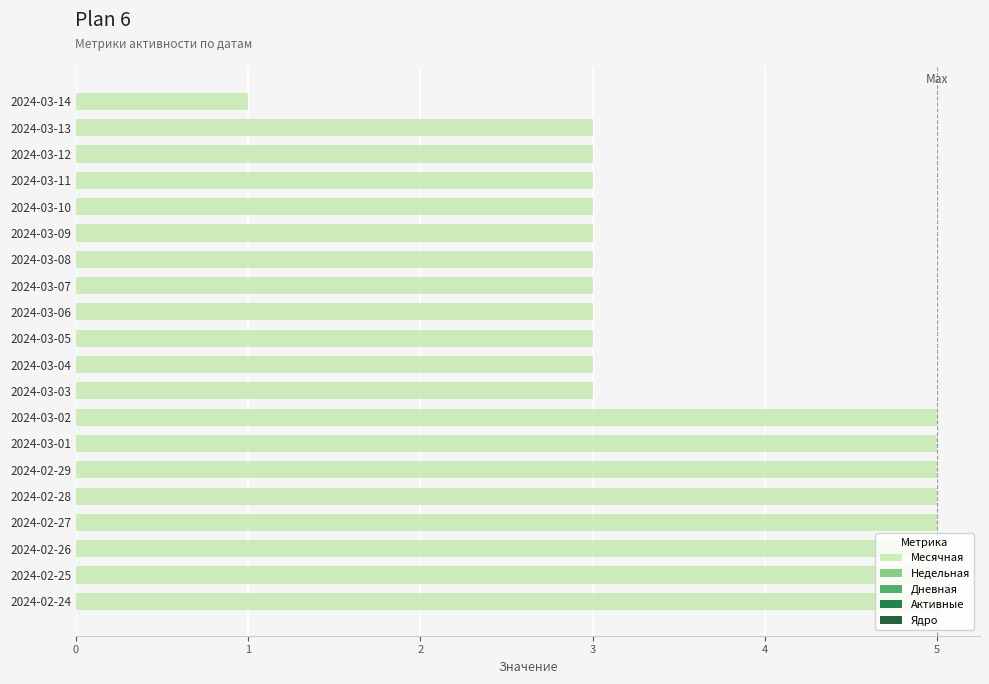

What is the difference between the second highest and minimum values?

4